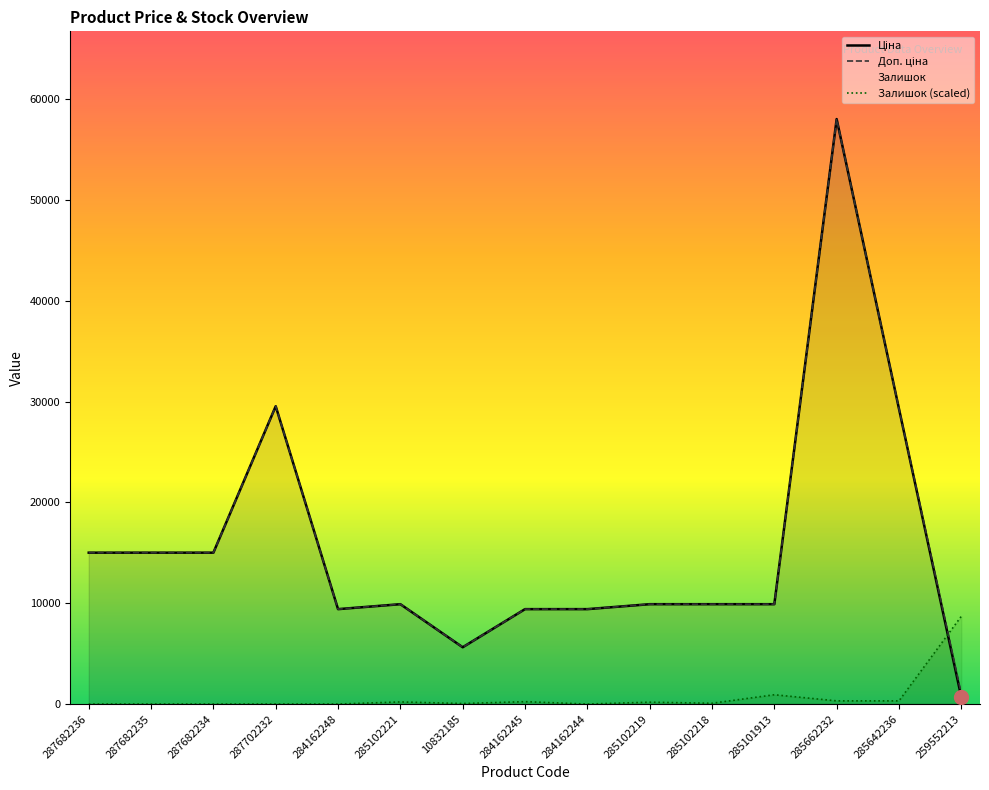

Reading left to right, extract all data points from this chart.

Ціна: 287682236=15019.2	287682235=15019.2	287682234=15019.2	287702232=29548.9	284162248=9416.9	285102221=9908.5	10832185=5636.0	284162245=9416.9	284162244=9416.9	285102219=9908.5	285102218=9908.5	285101913=9908.5	285662232=58037.0	285642236=29294.9	259552213=689.1
Доп. ціна: 287682236=15019.2	287682235=15019.2	287682234=15019.2	287702232=29548.9	284162248=9416.9	285102221=9908.5	10832185=5636.0	284162245=9416.9	284162244=9416.9	285102219=9908.5	285102218=9908.5	285101913=9908.5	285662232=58037.0	285642236=29294.9	259552213=1017.8
Залишок: 287682236=0.0	287682235=0.0	287682234=0.0	287702232=0.0	284162248=0.0	285102221=211.0	10832185=52.8	284162245=237.4	284162244=0.0	285102219=184.7	285102218=79.1	285101913=923.3	285662232=316.6	285642236=316.6	259552213=8705.6